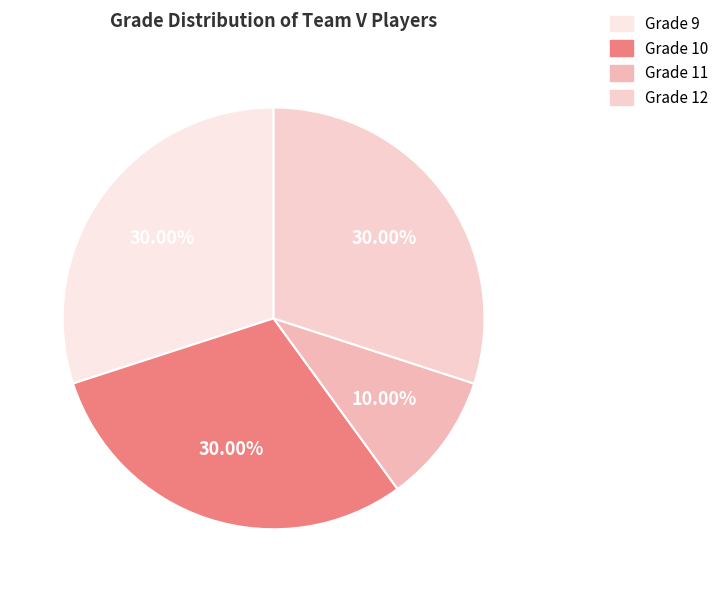

Does any single category account for the majority?

No